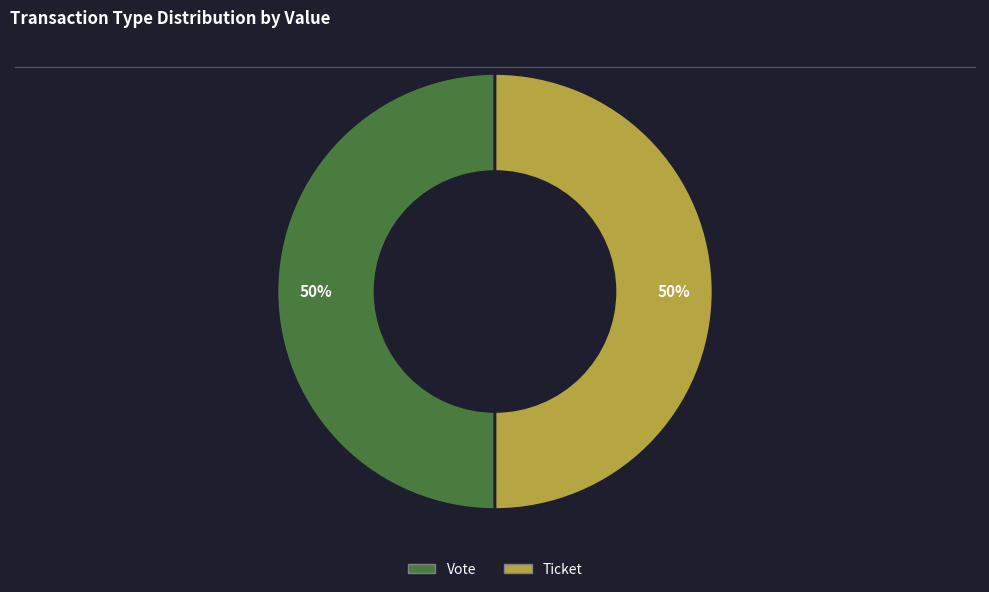

What is the ratio of the value at Ticket to the value at Vote?

1.0